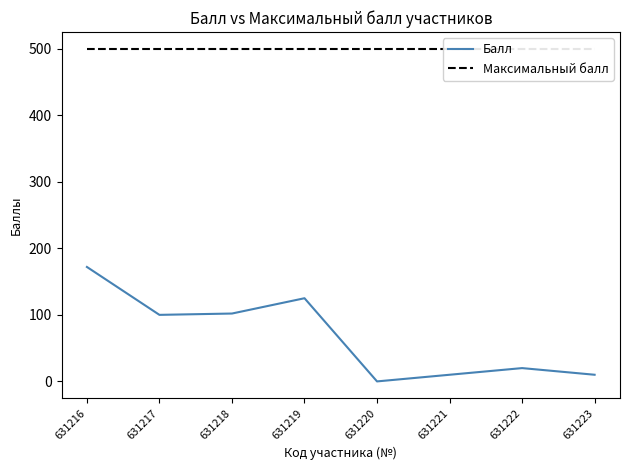

Is it true that Балл equals 0 at 631220?

True